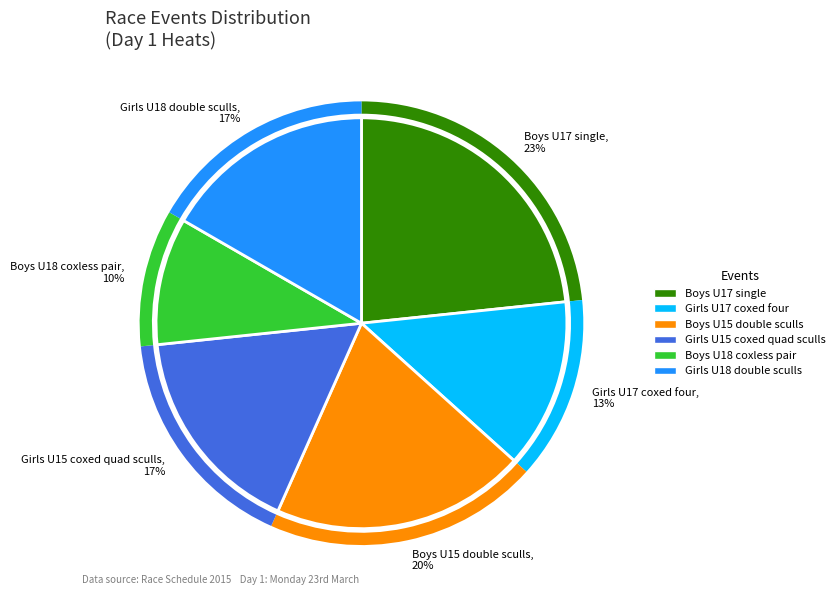

Which category has the smallest portion of the pie?

Boys U18 coxless pair